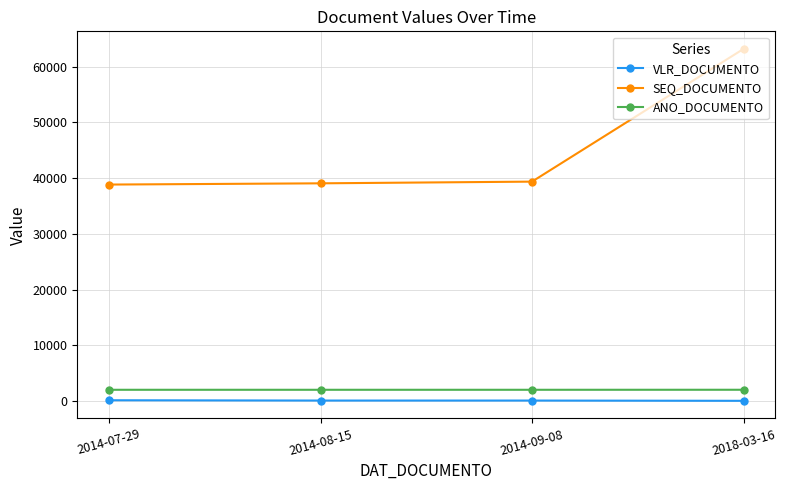

How many lines are shown in the chart?

3